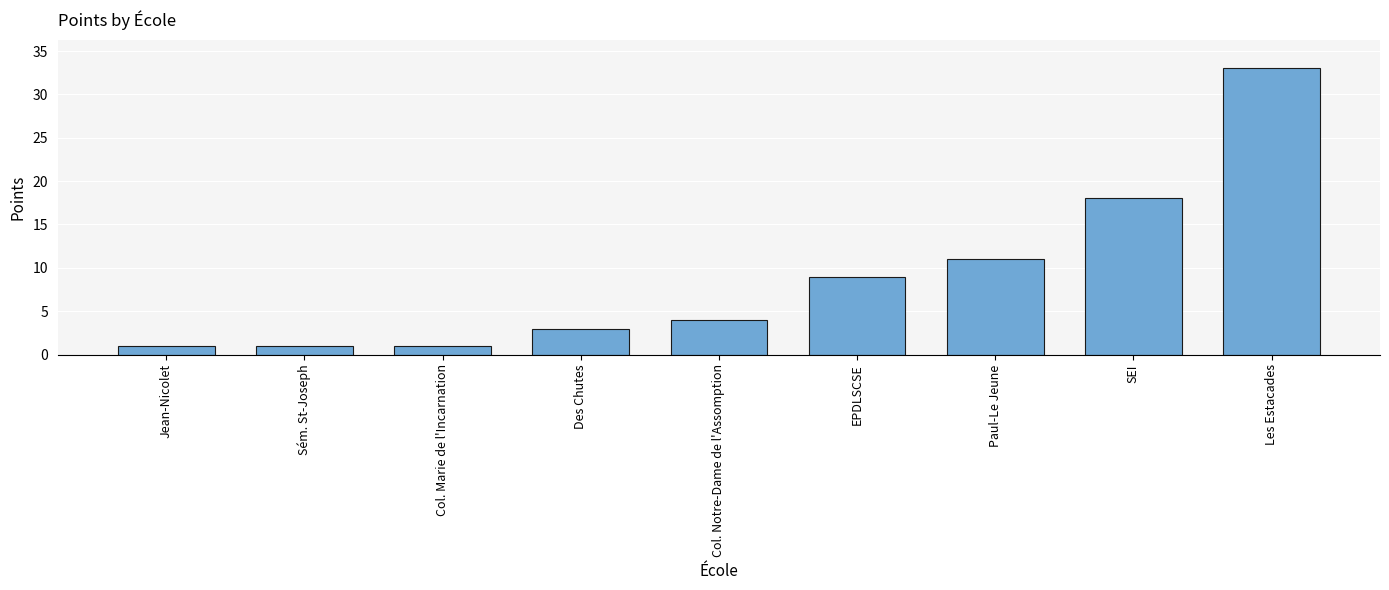

What is the sum of all values?

81